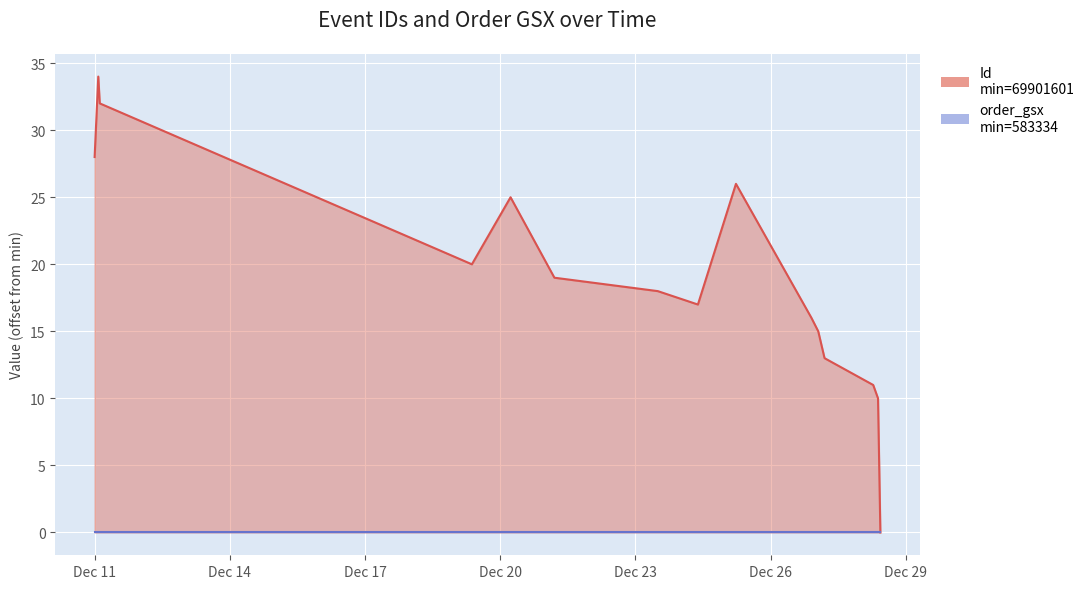

Rank the categories by value from lowest to highest.

2024-12-28 10:30:00, 2024-12-28 09:15:00, 2024-12-28 06:41:00, 2024-12-27 04:46:00, 2024-12-27 01:25:00, 2024-12-26 21:48:00, 2024-12-24 09:19:00, 2024-12-23 11:57:00, 2024-12-21 04:53:00, 2024-12-19 08:55:59, 2024-12-20 05:31:27, 2024-12-25 05:34:41, 2024-12-11 00:00:00, 2024-12-11 02:44:17, 2024-12-11 01:56:13